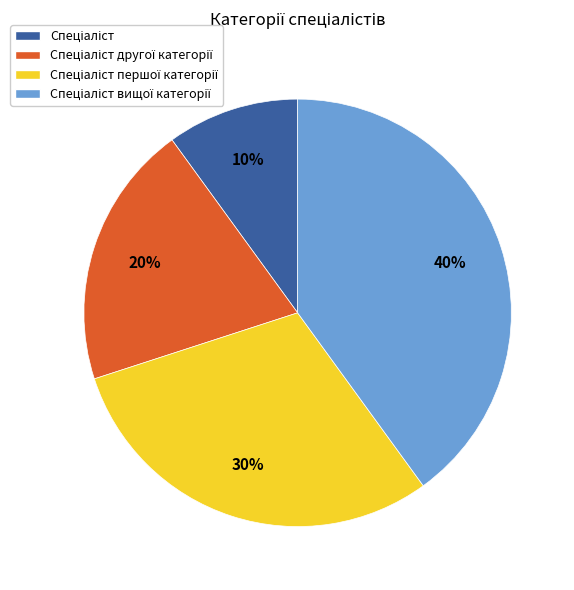

How many slices are in this pie chart?

4